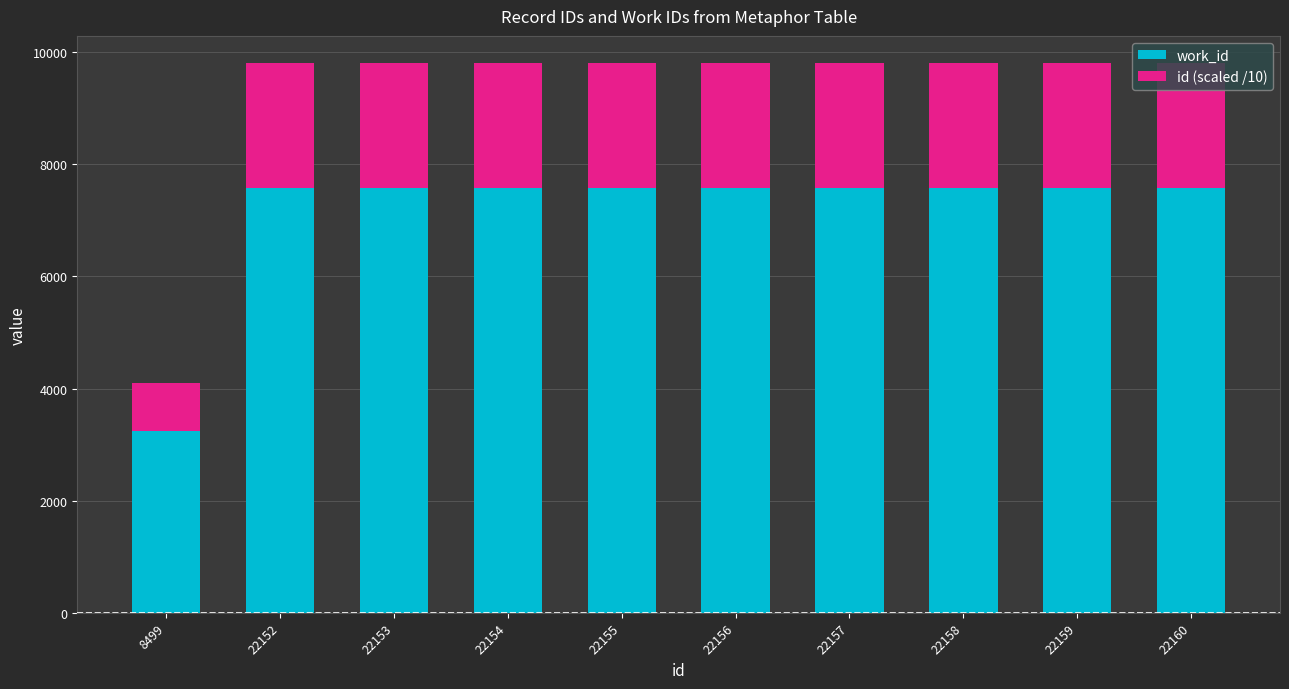

The work_id series shows 5081.8 at 22159. True or false?

False